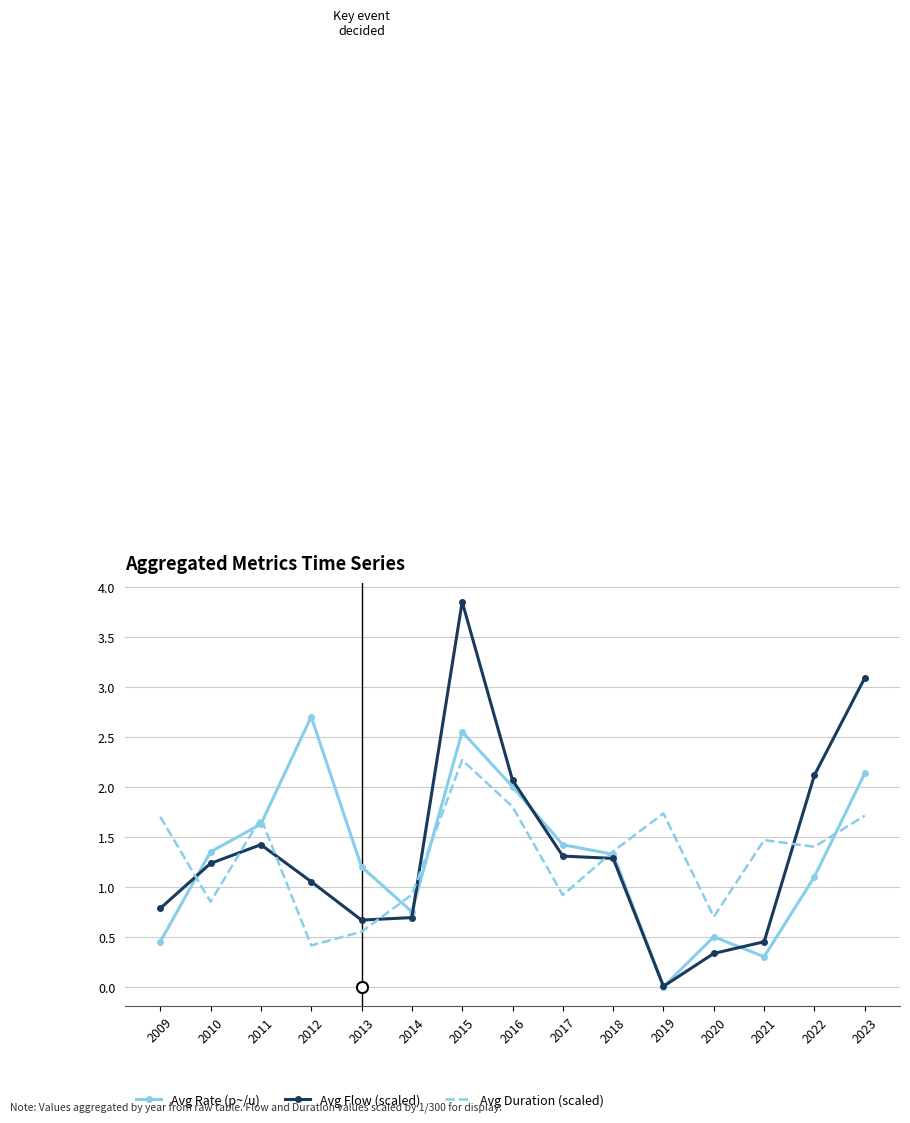

At which category is the sum across all series the highest?

2015